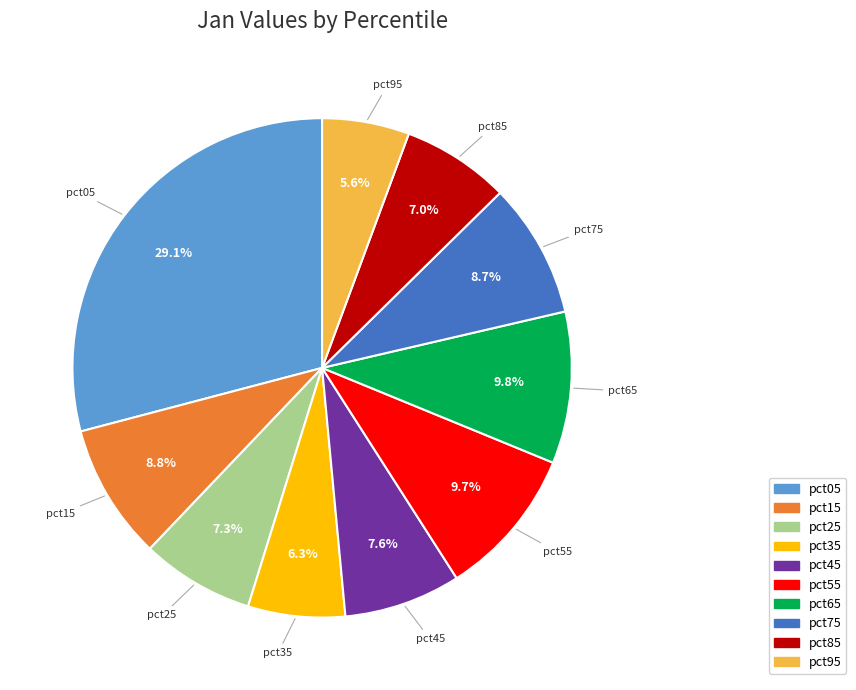

Count the number of slices in the pie.

10